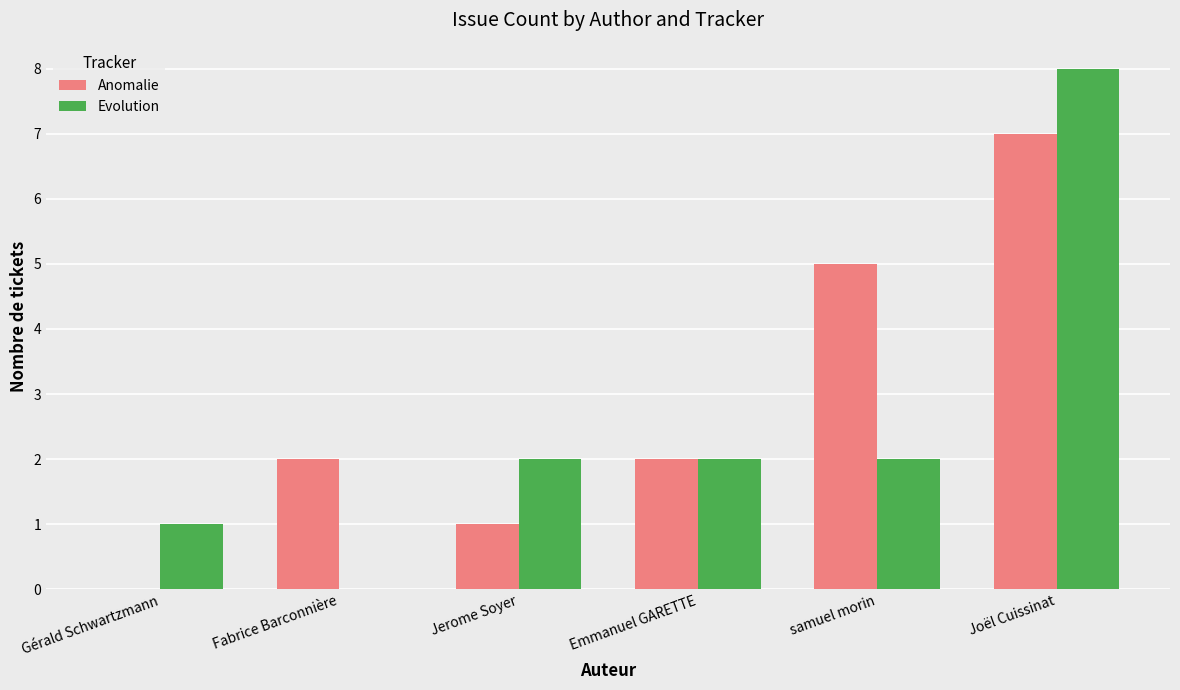

At which label does Evolution reach its peak?

Joël Cuissinat